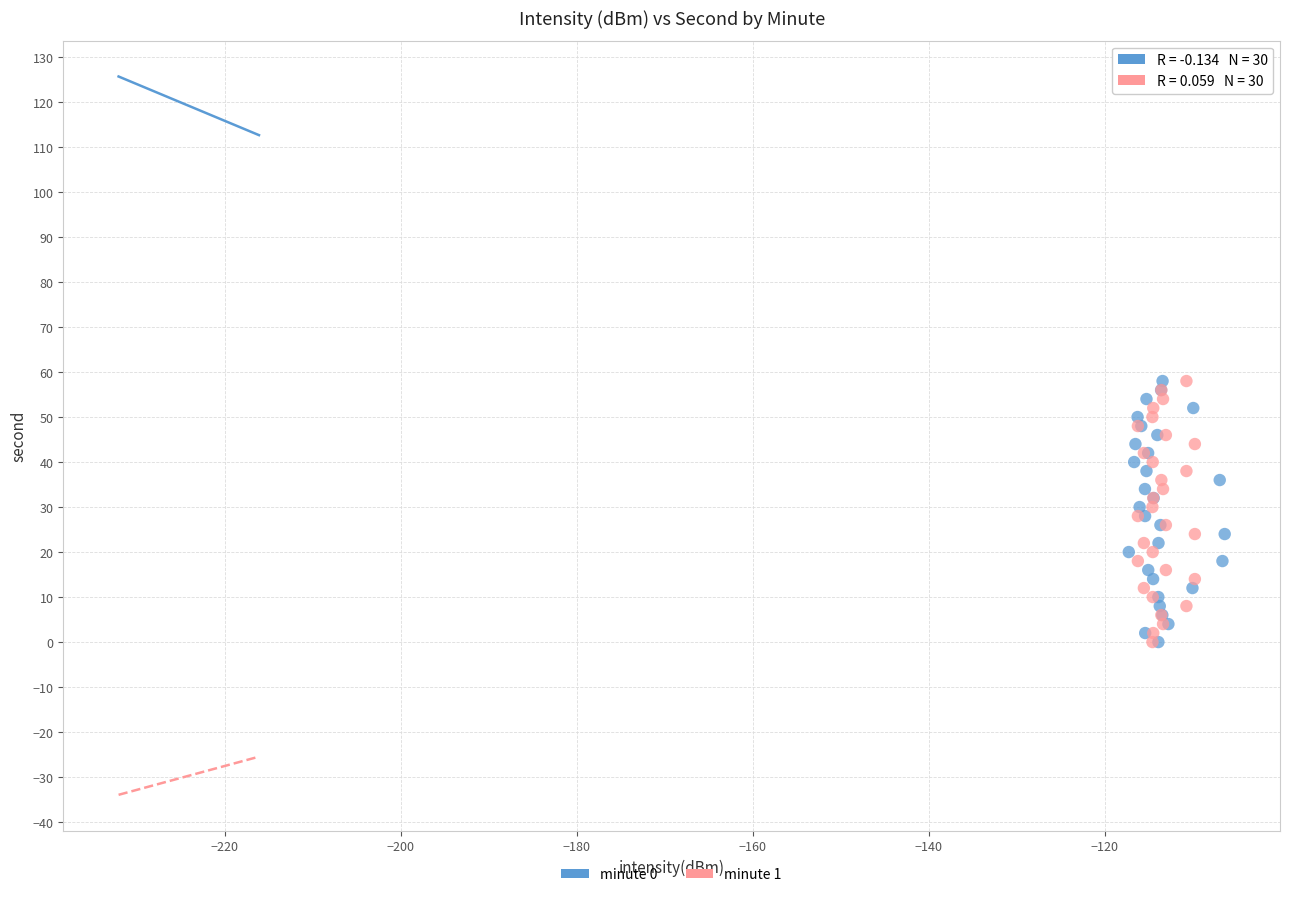

What are all the series names shown in the legend?

minute 0, minute 1